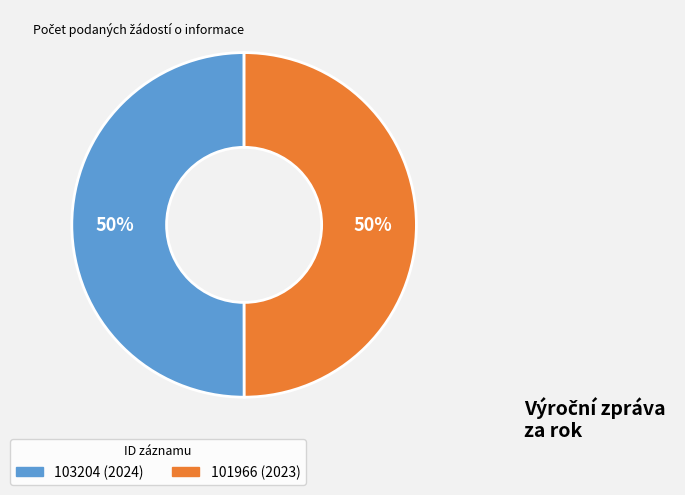

What is the ratio of the value at 101966 to the value at 103204?

1.0